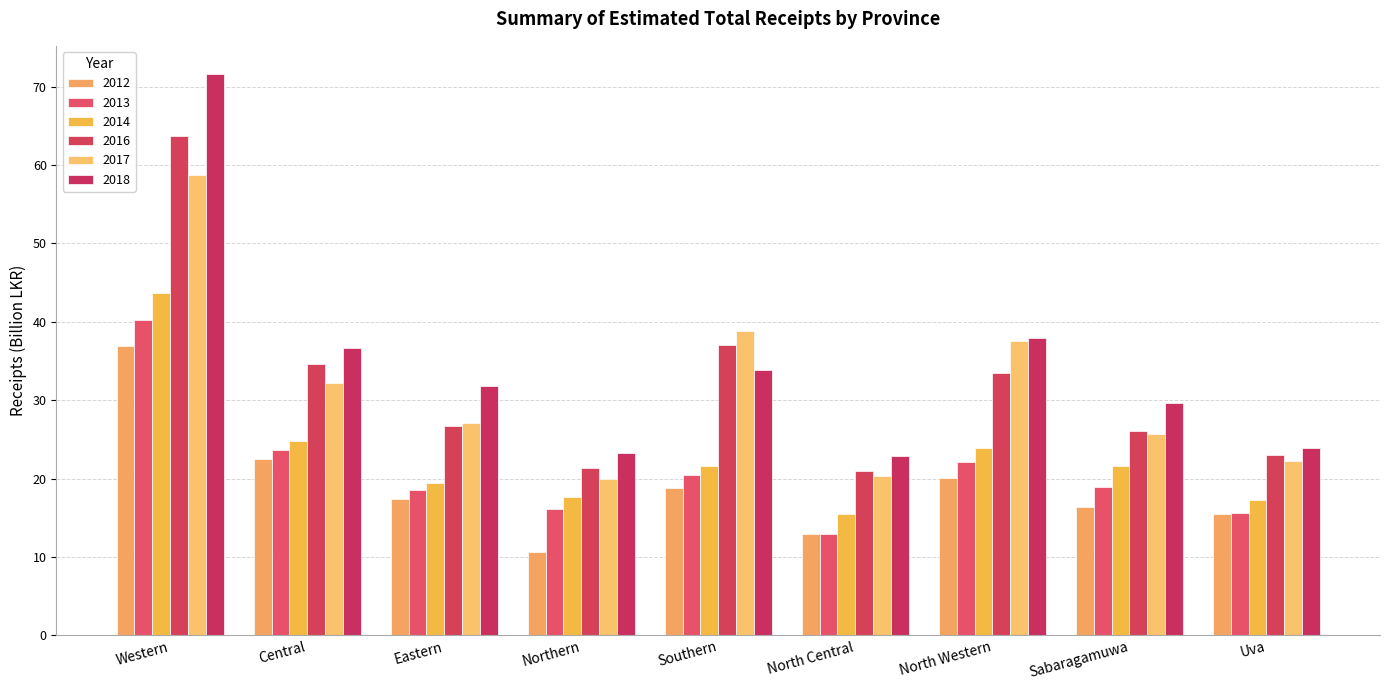

Are the bars grouped side by side (vs. stacked)?

Yes